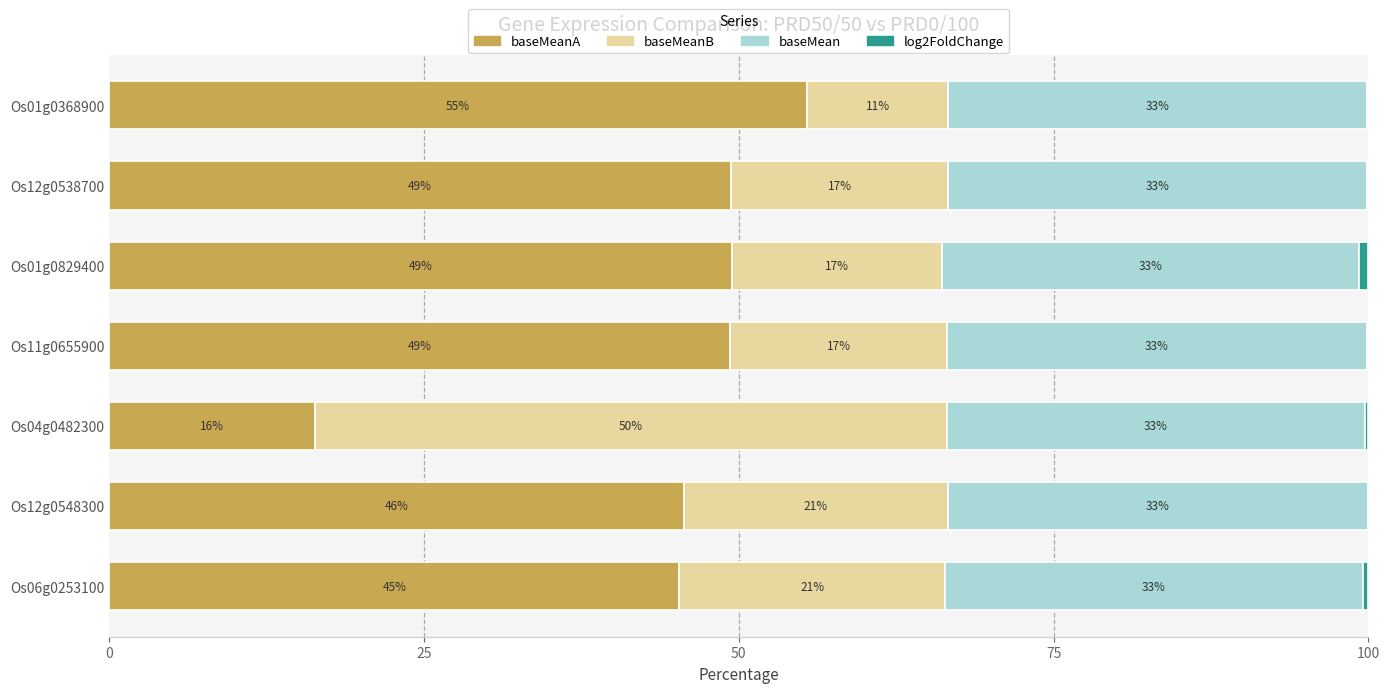

How many data points in baseMeanA are above 49?

4